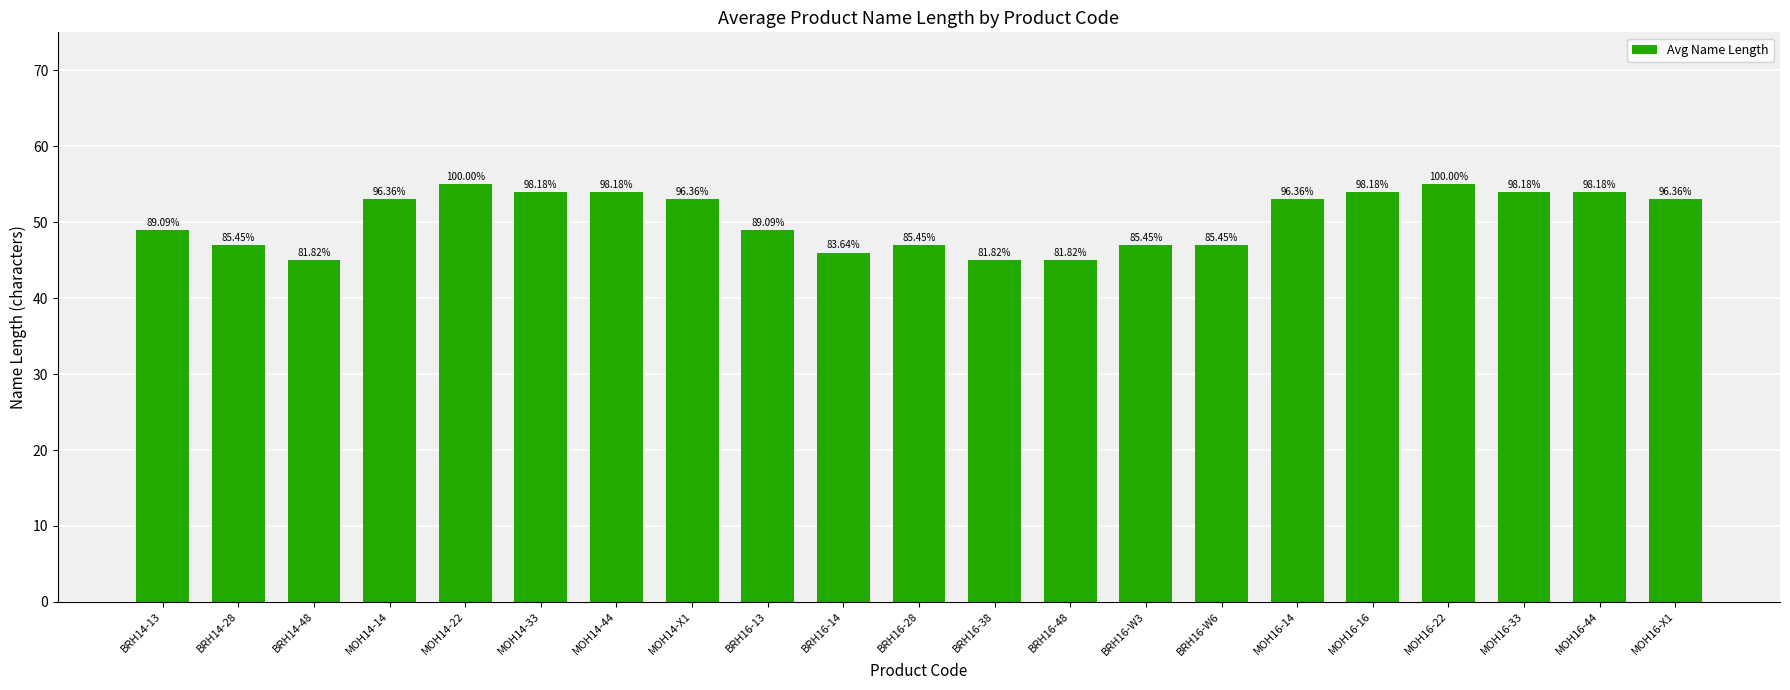

How many bars are there in total?

21